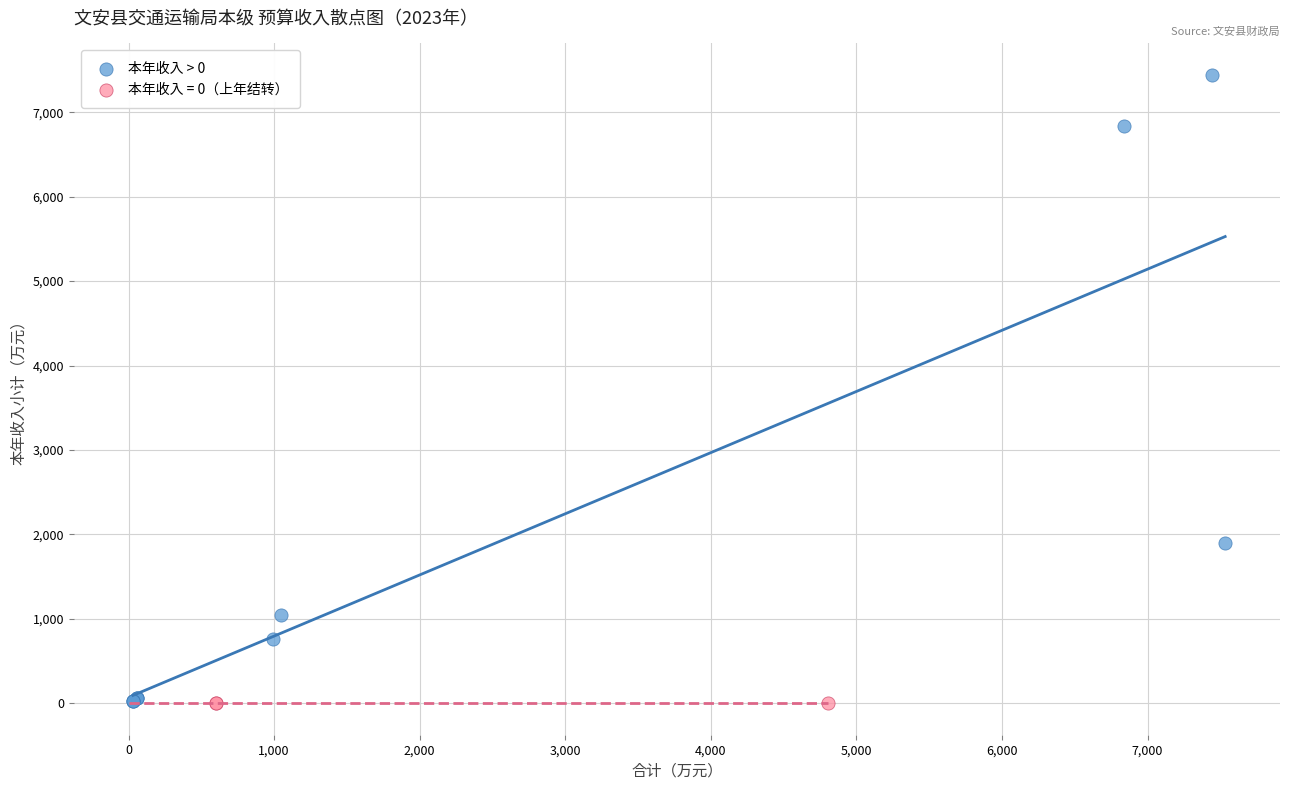

Which series contains the highest Y value?

本年收入 > 0